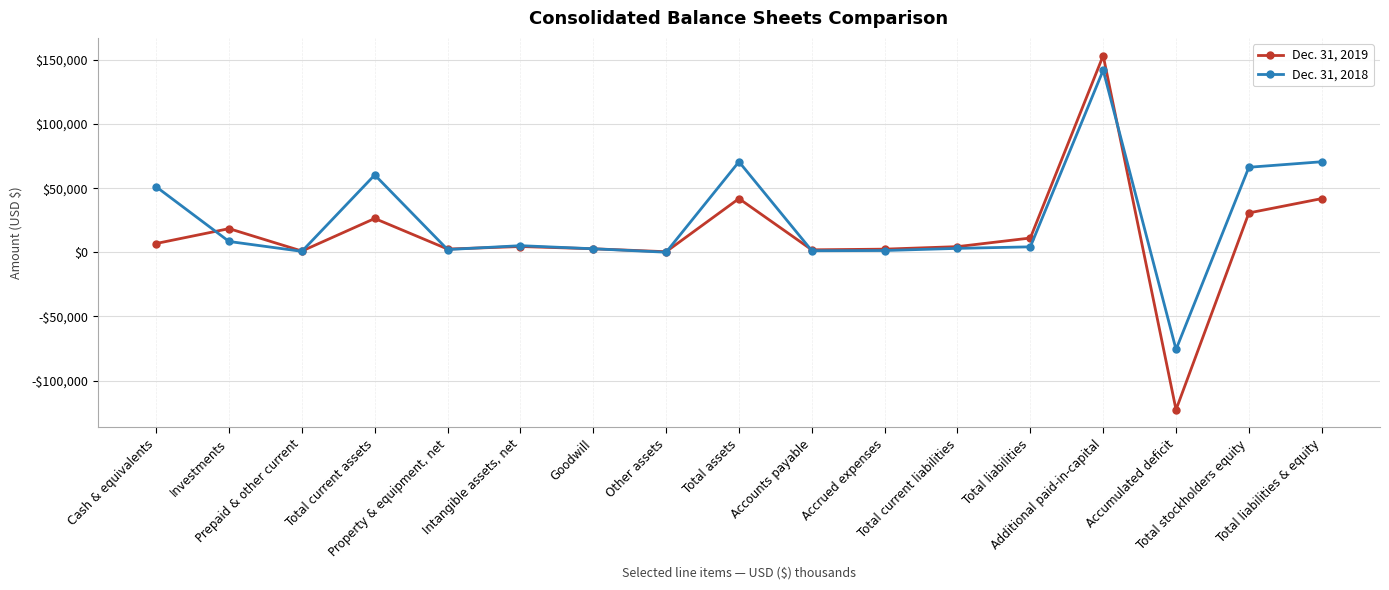

Which series has the largest total across all categories?

Dec. 31, 2018